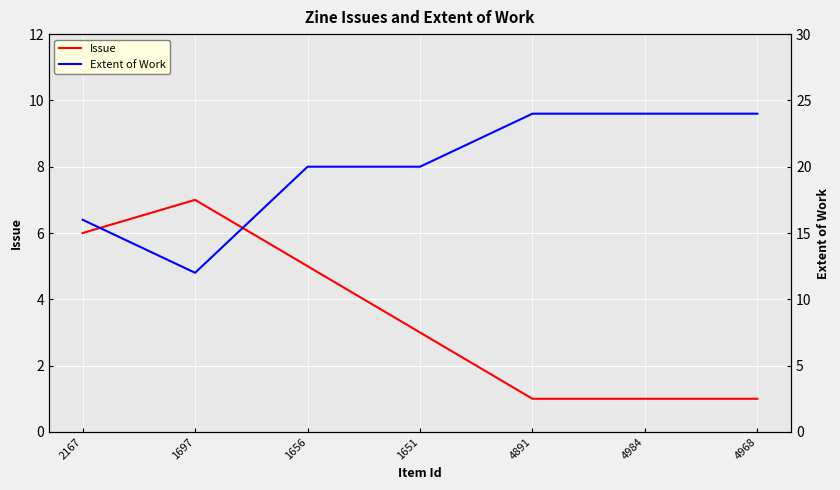

Where does the Issue series first go above 3?

2167